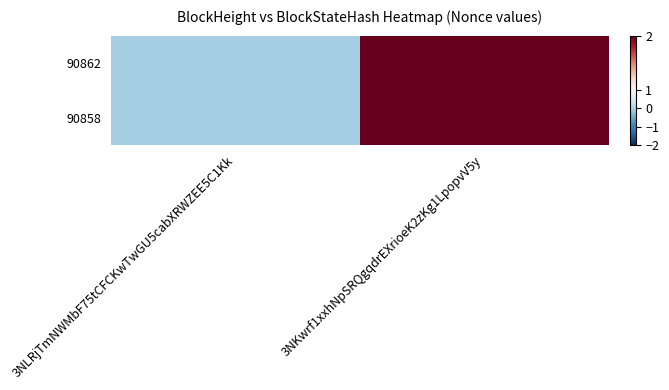

Reading left to right, list all the values displayed in this chart.

90862: 3NLRjTmNWMbF75tCFCKwTwGU5cabXRWZEE5C1Kk=0	3NKwrf1xxhNpSRQgqdrEXrioeK2zKg1LpopvV5y=2
90858: 3NLRjTmNWMbF75tCFCKwTwGU5cabXRWZEE5C1Kk=0	3NKwrf1xxhNpSRQgqdrEXrioeK2zKg1LpopvV5y=2